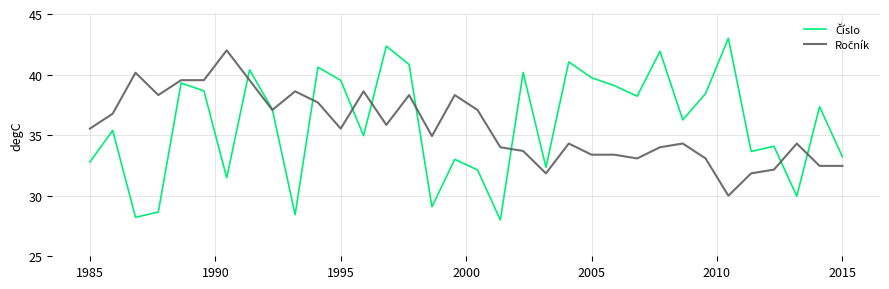

What is the maximum value shown in the chart?

43.0